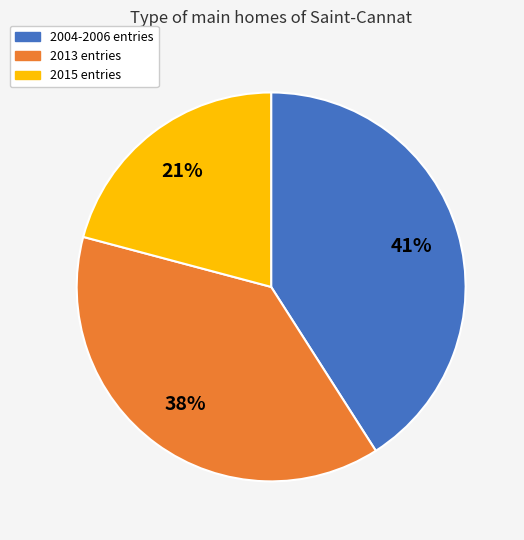

Between 2015 entries and 2013 entries, which is larger?

2013 entries